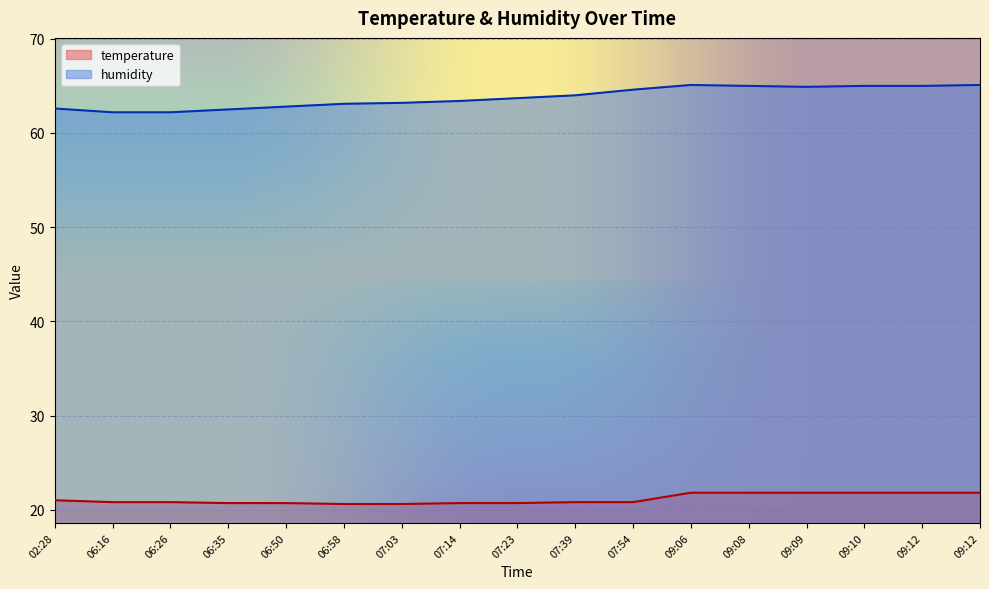

At which label is temperature closest to 21?

02:28